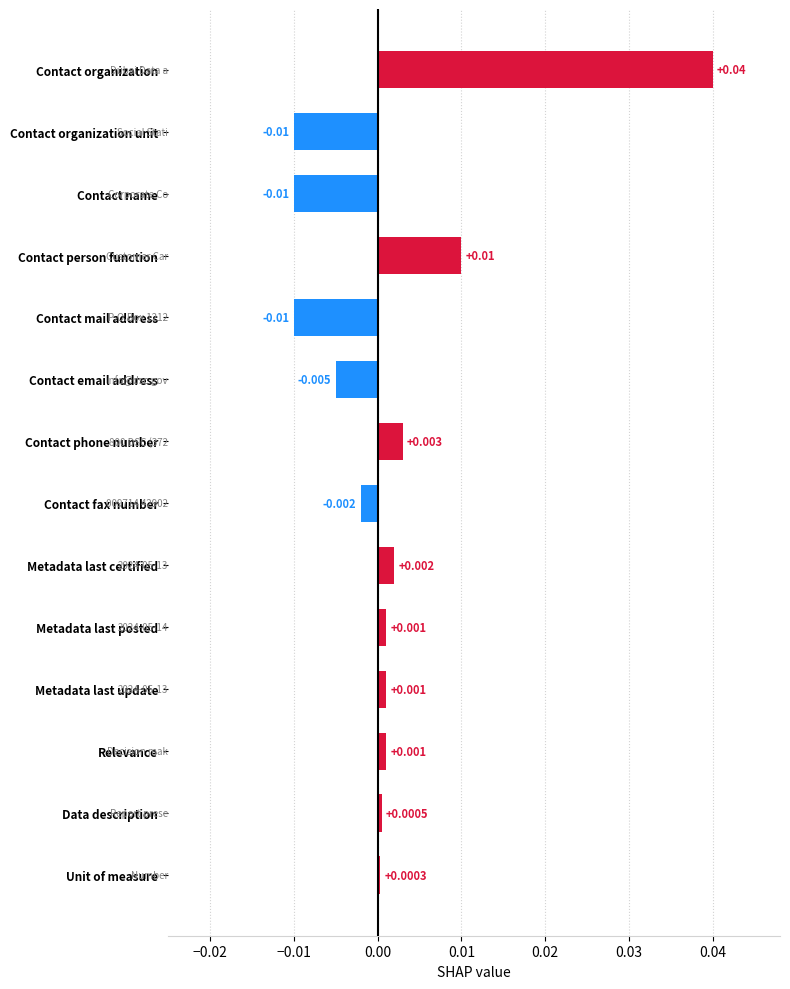

Which label corresponds to the largest value in the chart?

Contact organization